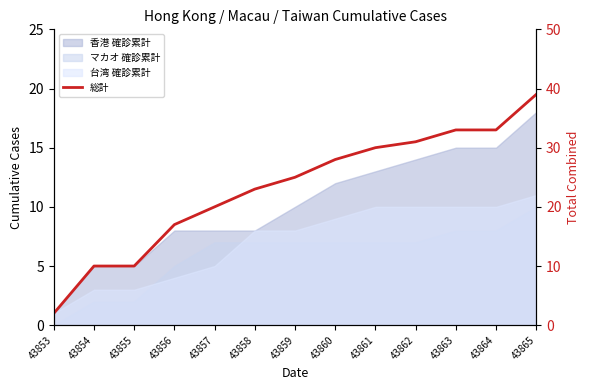

How many data points are less than 25?

6